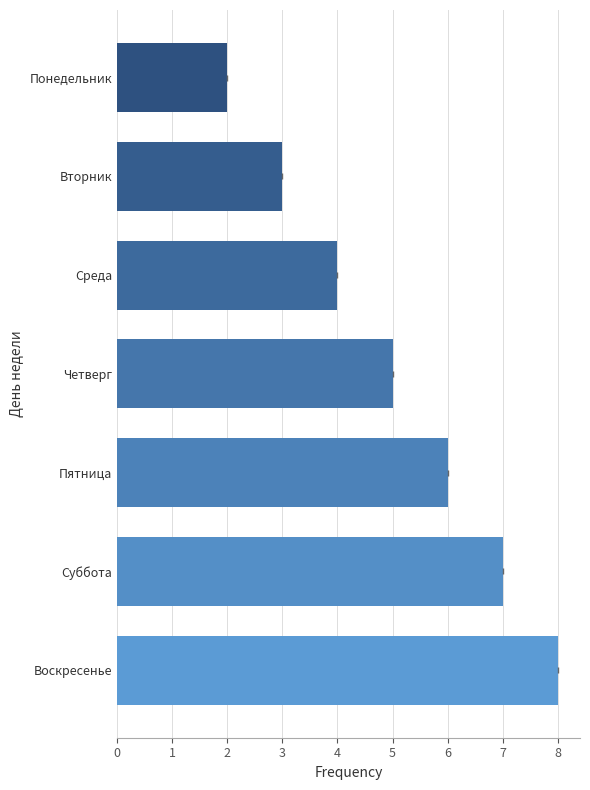

What is the smallest value displayed?

2